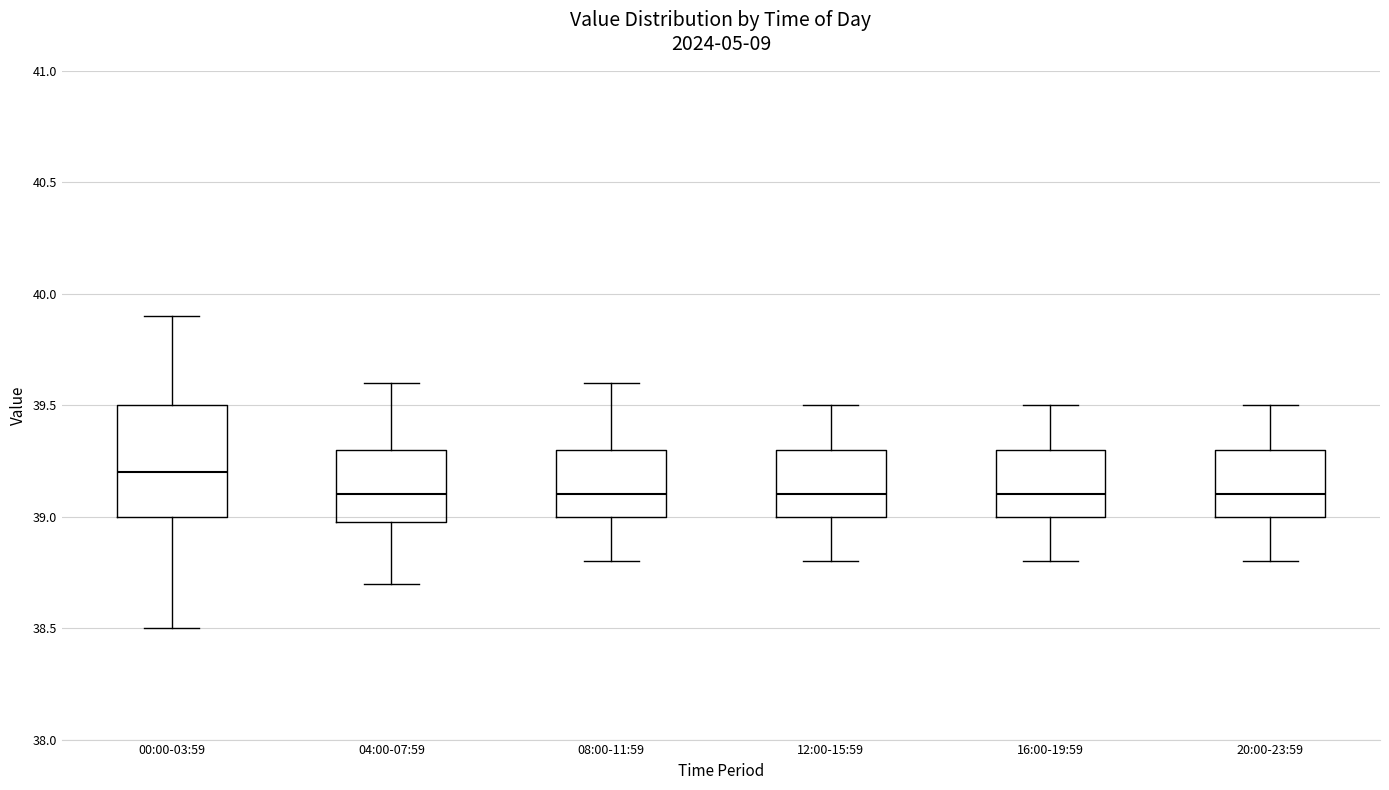

Reading left to right, read every box against the y-axis: the position of its median line, the range the box covers, and the ends of its whiskers. The values are not printed on the chart, so give them approximately, as read against the axis.

00:00-03:59: median 39.2, box 39.0 to 39.5, whiskers 38.5 to 39.9
04:00-07:59: median 39.1, box 39.0 to 39.3, whiskers 38.7 to 39.6
08:00-11:59: median 39.1, box 39.0 to 39.3, whiskers 38.8 to 39.6
12:00-15:59: median 39.1, box 39.0 to 39.3, whiskers 38.8 to 39.5
16:00-19:59: median 39.1, box 39.0 to 39.3, whiskers 38.8 to 39.5
20:00-23:59: median 39.1, box 39.0 to 39.3, whiskers 38.8 to 39.5